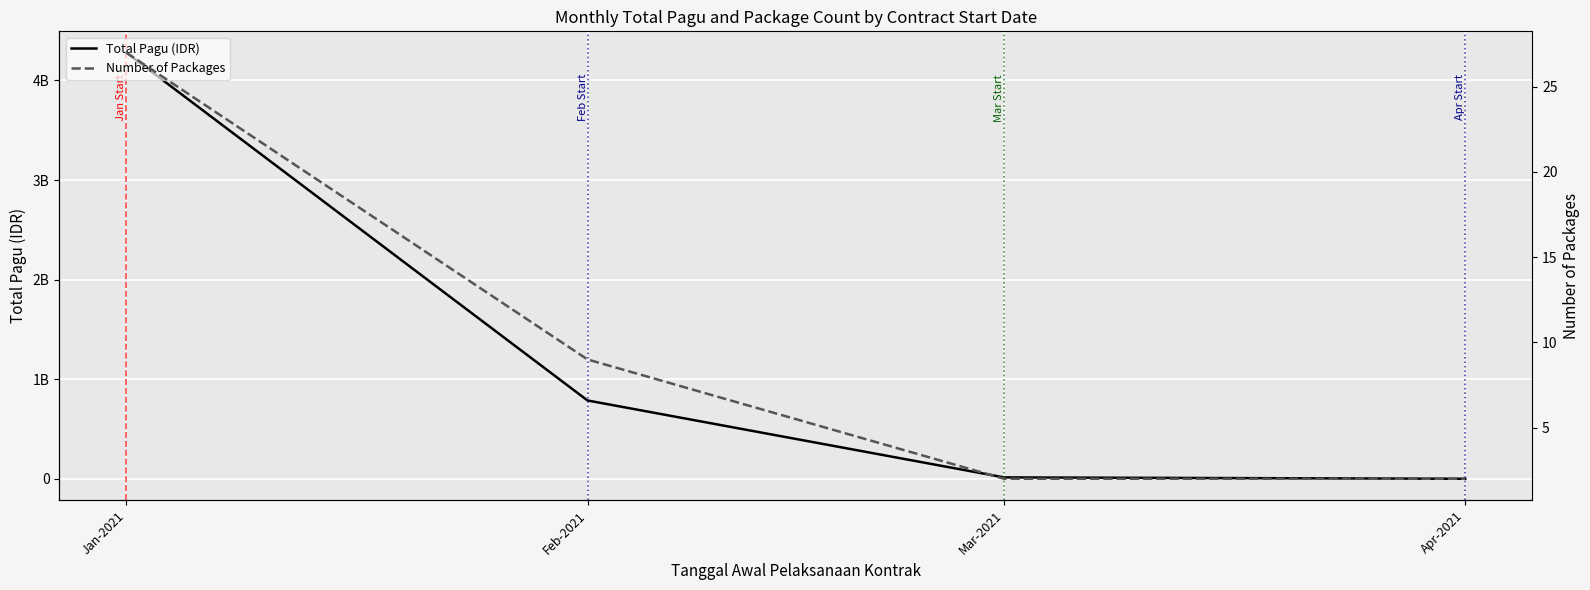

What is the label of the 3rd point from the left?

Mar-2021